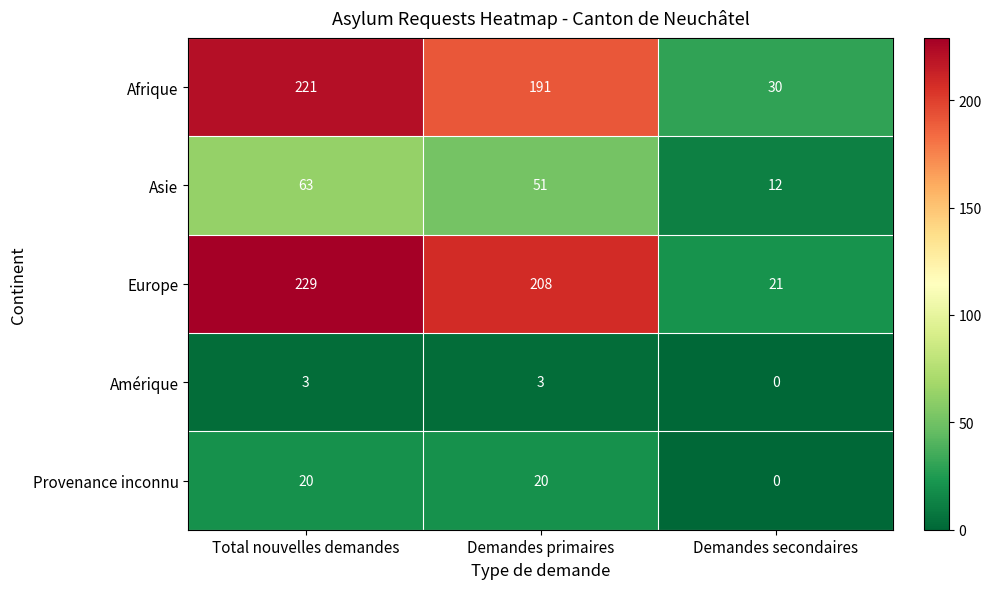

Reading right to left, what are all the values shown in this chart?

Afrique: 30	191	221
Asie: 12	51	63
Europe: 21	208	229
Amérique: 0	3	3
Provenance inconnu: 0	20	20